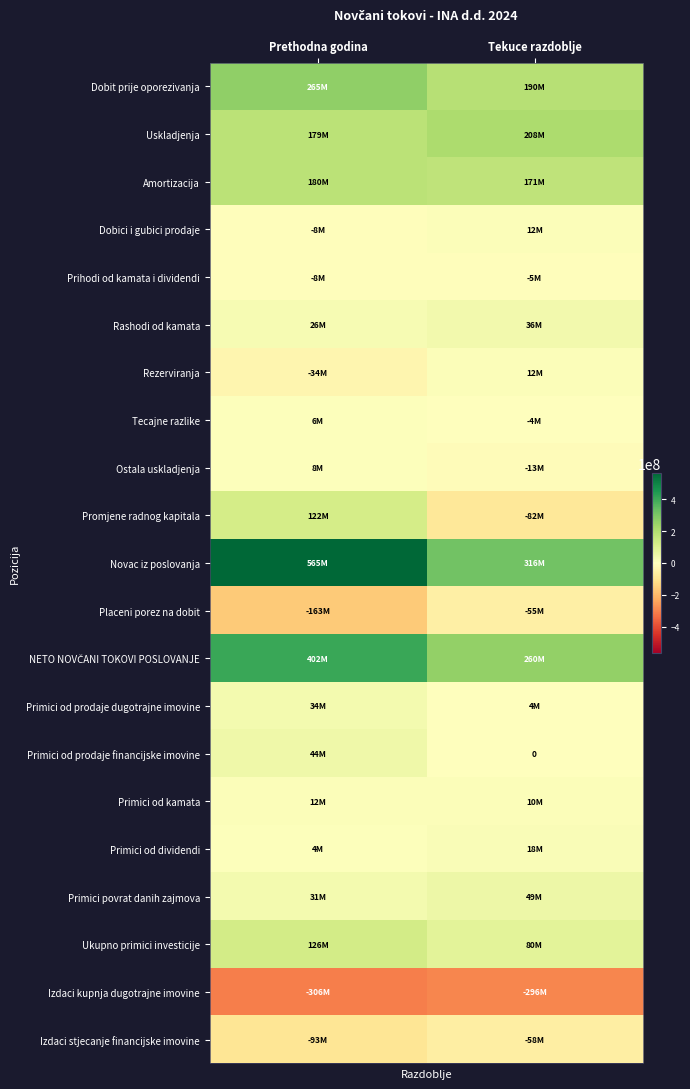

Is the value of Primici od prodaje financijske imovine at Tekuce razdoblje greater than the value of Dobit prije oporezivanja at Prethodna godina?

No